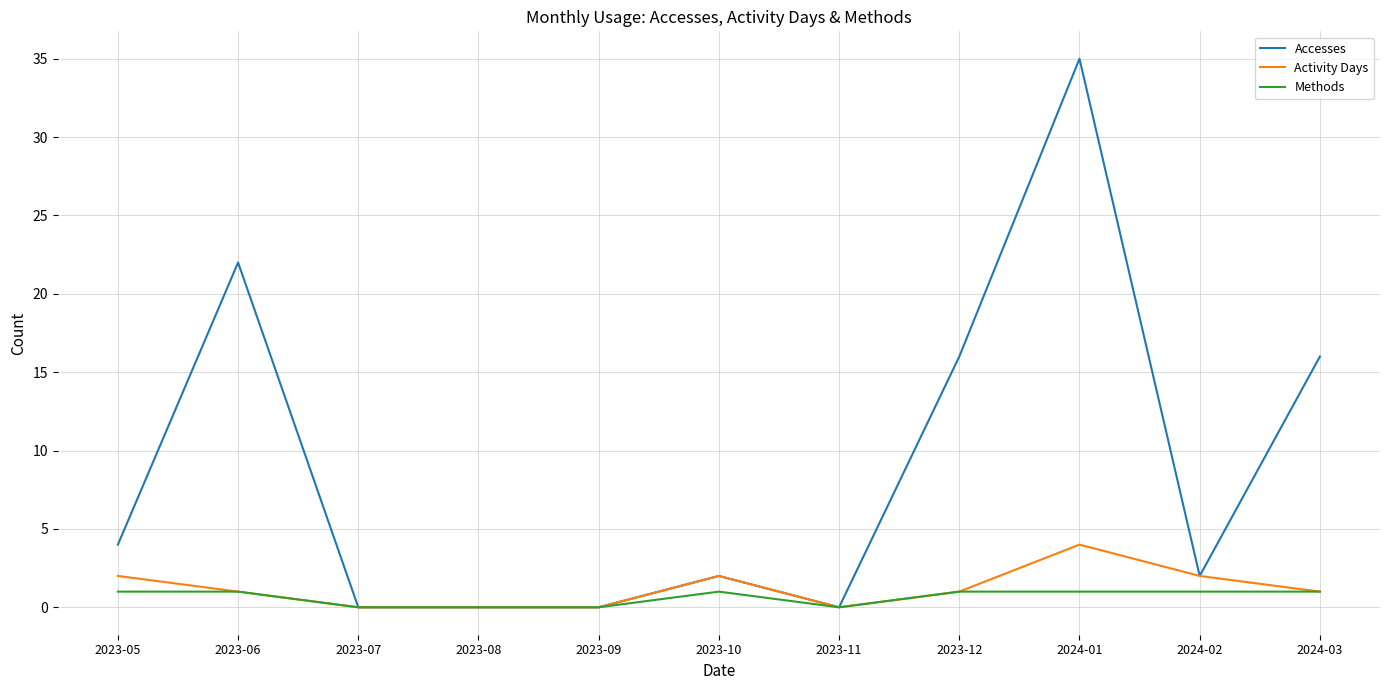

What is the sum of all Activity Days values?

13